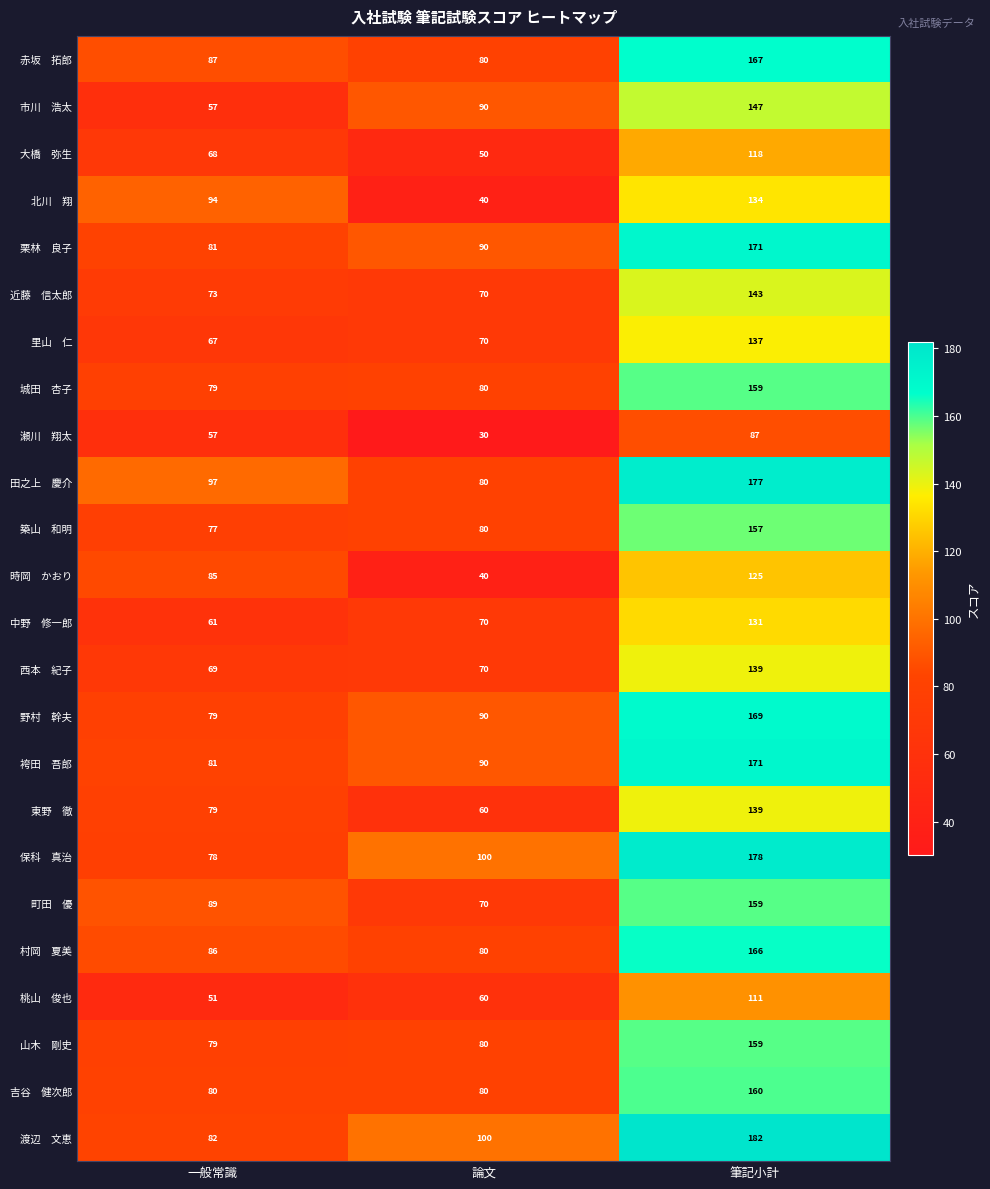

At which category is the sum across all series the highest?

筆記小計